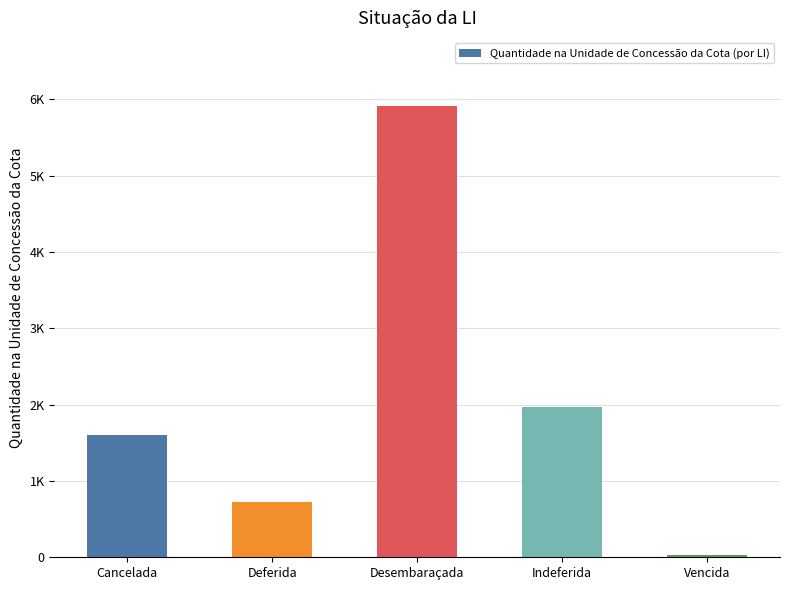

At which label does the data first exceed 1607?

Cancelada